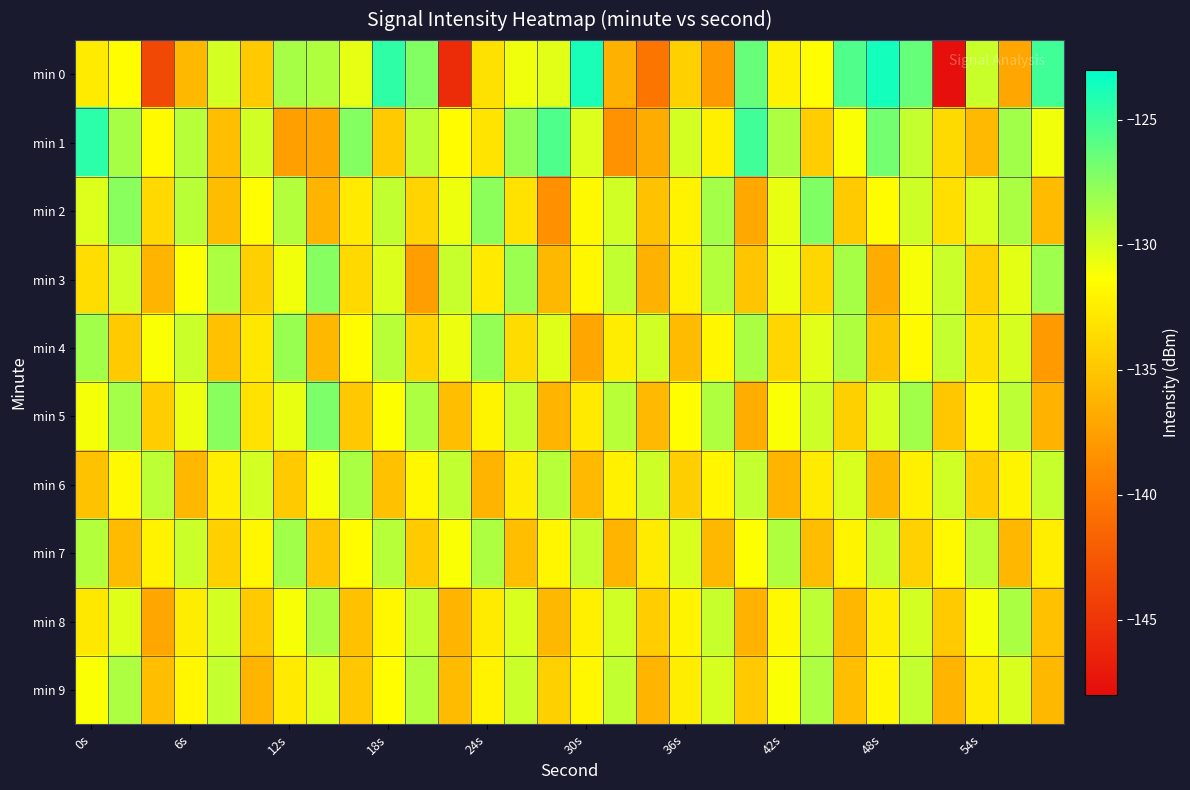

Which series has the widest spread of values?

min 0